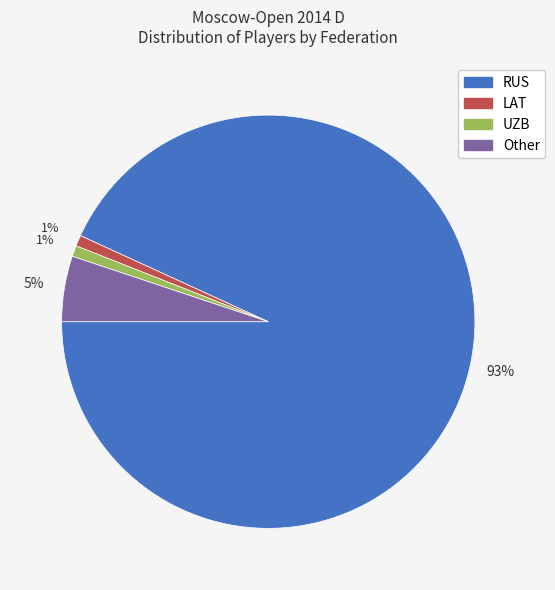

Which slice is the largest?

RUS